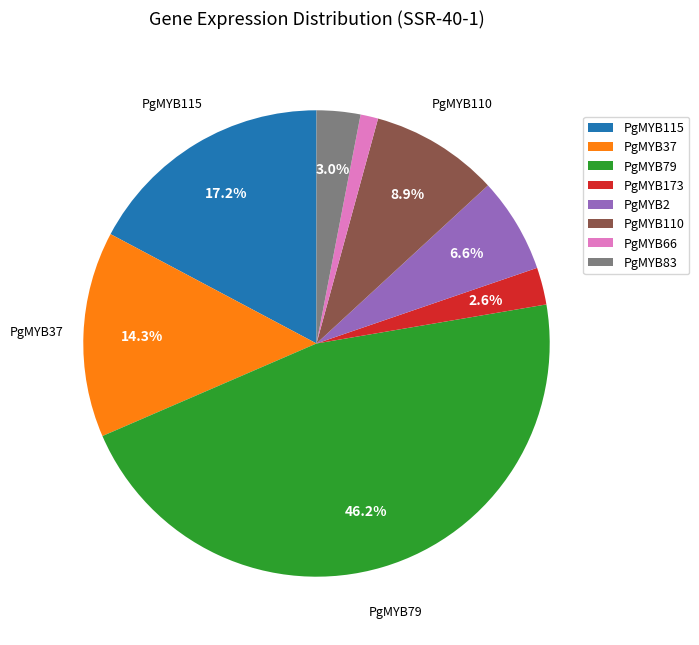

How many segments does this pie chart have?

8